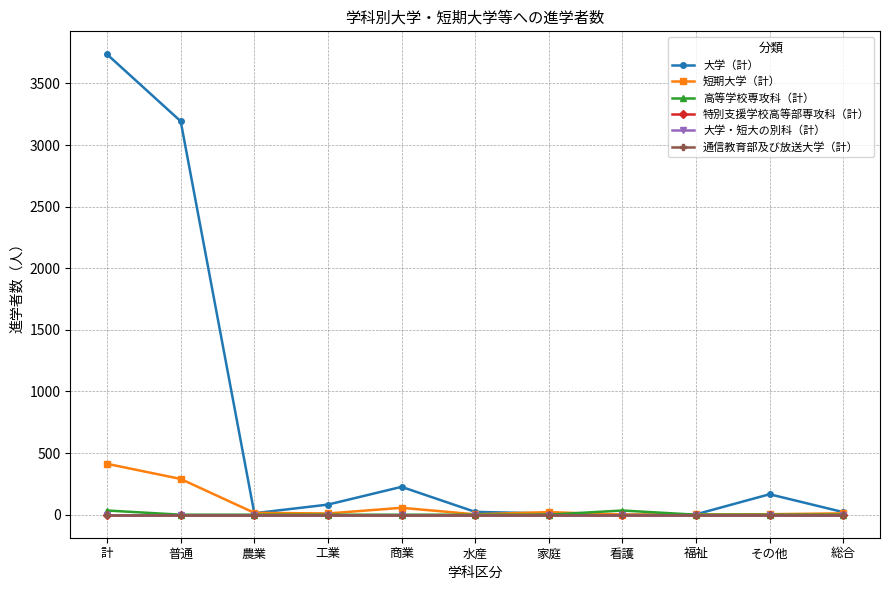

At 総合, list the series in order from smallest to largest.

高等学校専攻科（計）, 特別支援学校高等部専攻科（計）, 大学・短大の別科（計）, 通信教育部及び放送大学（計）, 短期大学（計）, 大学（計）